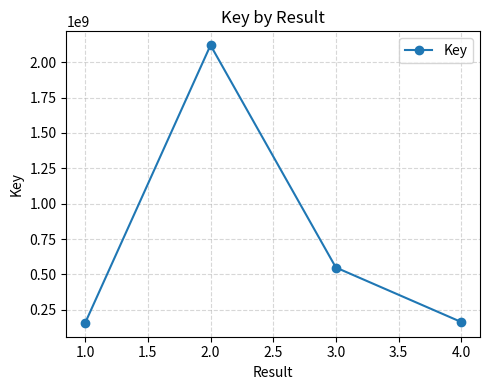

What is the change in value from 1.0 to 2.0?

+1961692129